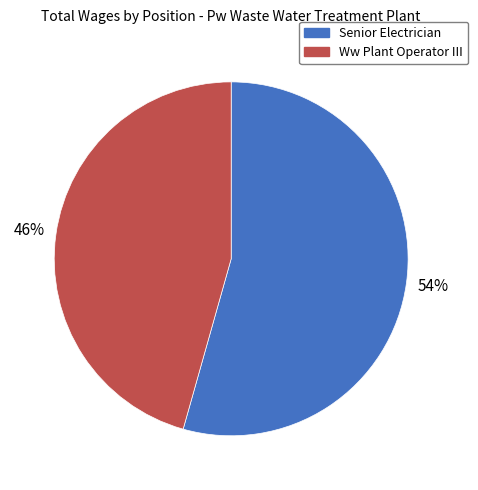

Rank the categories by value from highest to lowest.

Senior Electrician, Ww Plant Operator III